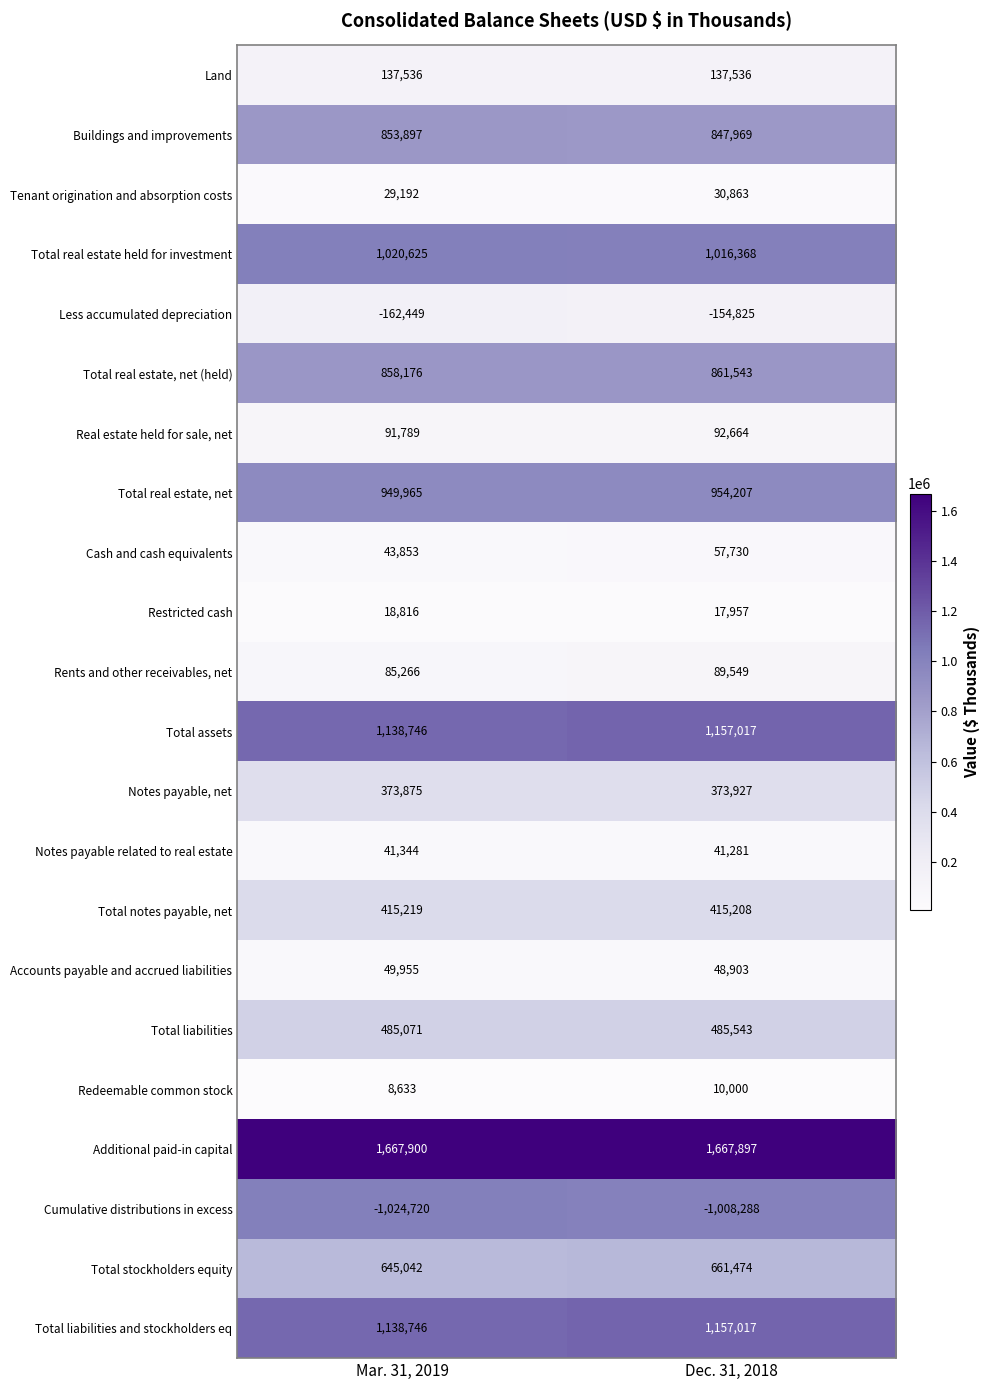

What is the maximum value shown in the chart?

1667900